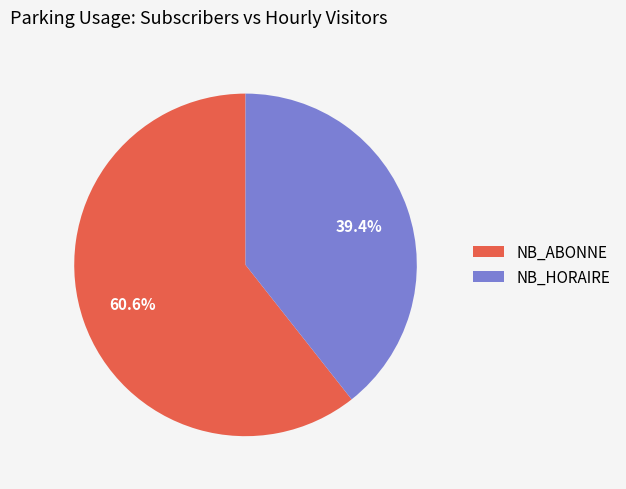

What portion of the pie excludes NB_ABONNE?

39.4%